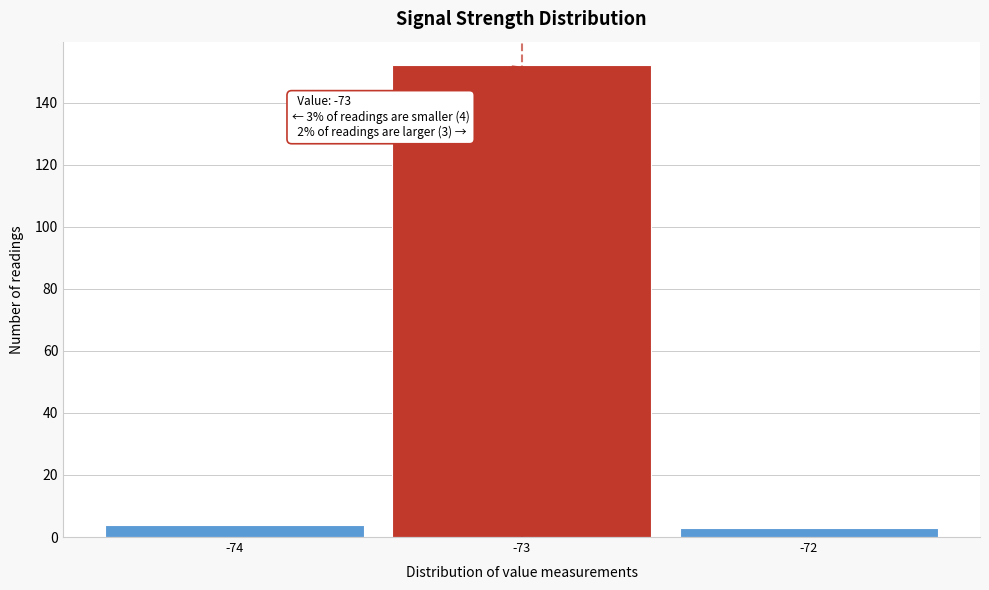

Over which range of the x-axis is the bar tallest?

-73.5 to -72.5